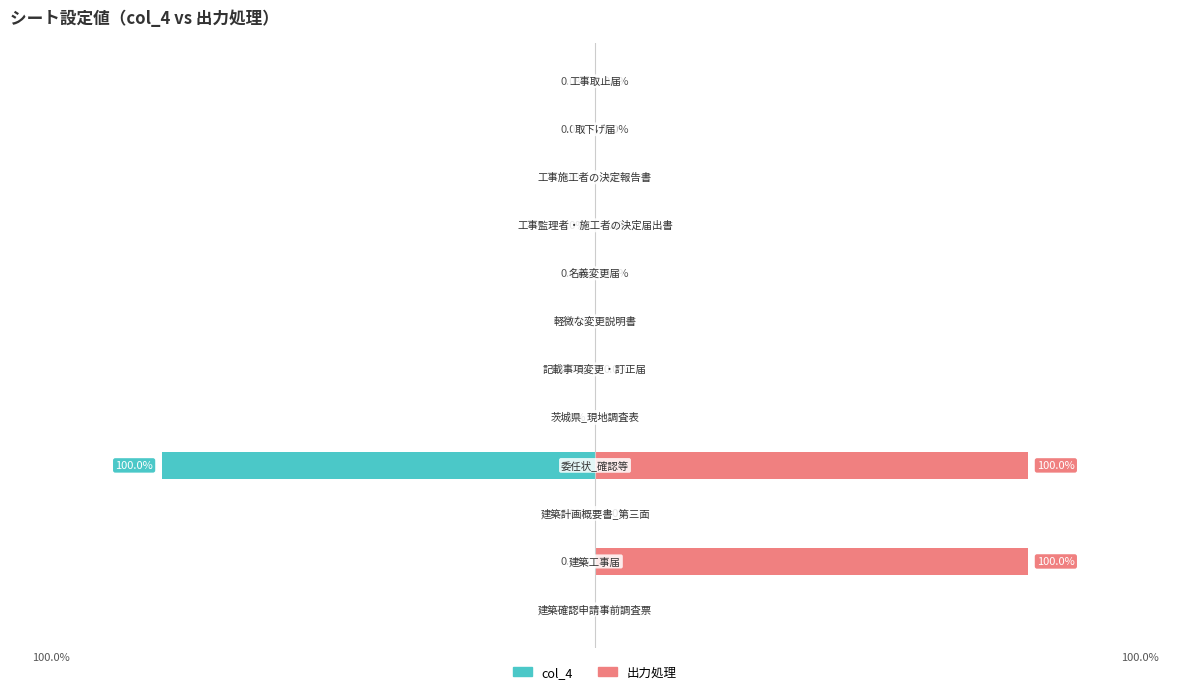

Is it true that col_4 equals 0 at 9?

True